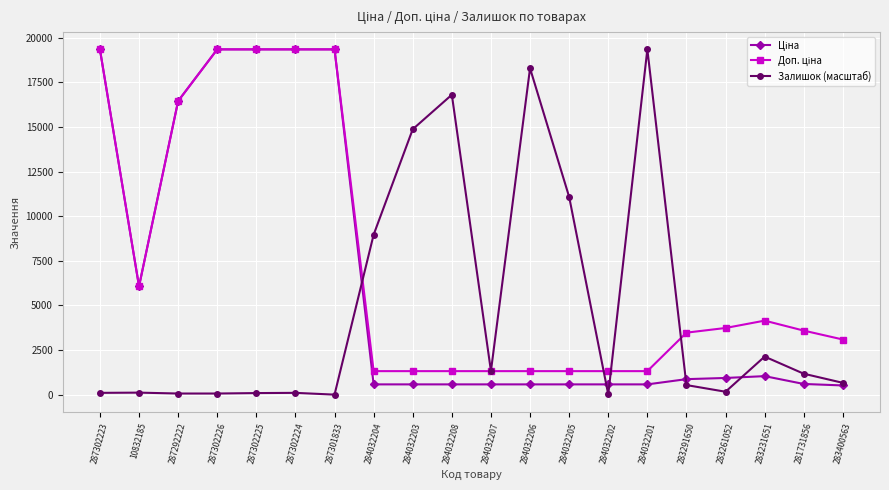

At how many categories does at least one series exceed 2572?

18